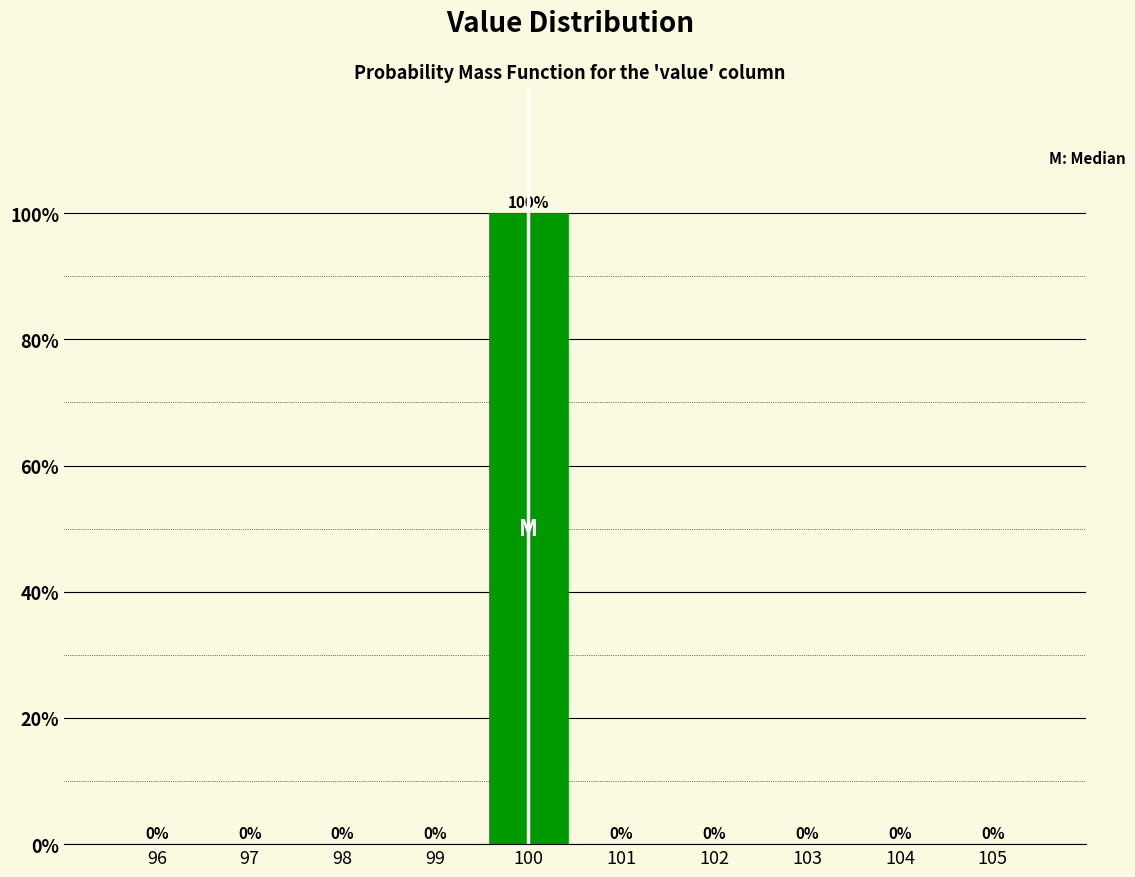

Reading left to right, list every bar in this chart as the range it spans on the x-axis followed by its height.

95.5 to 96.5: 0
96.5 to 97.5: 0
97.5 to 98.5: 0
98.5 to 99.5: 0
99.5 to 100.5: 100
100.5 to 101.5: 0
101.5 to 102.5: 0
102.5 to 103.5: 0
103.5 to 104.5: 0
104.5 to 105.5: 0